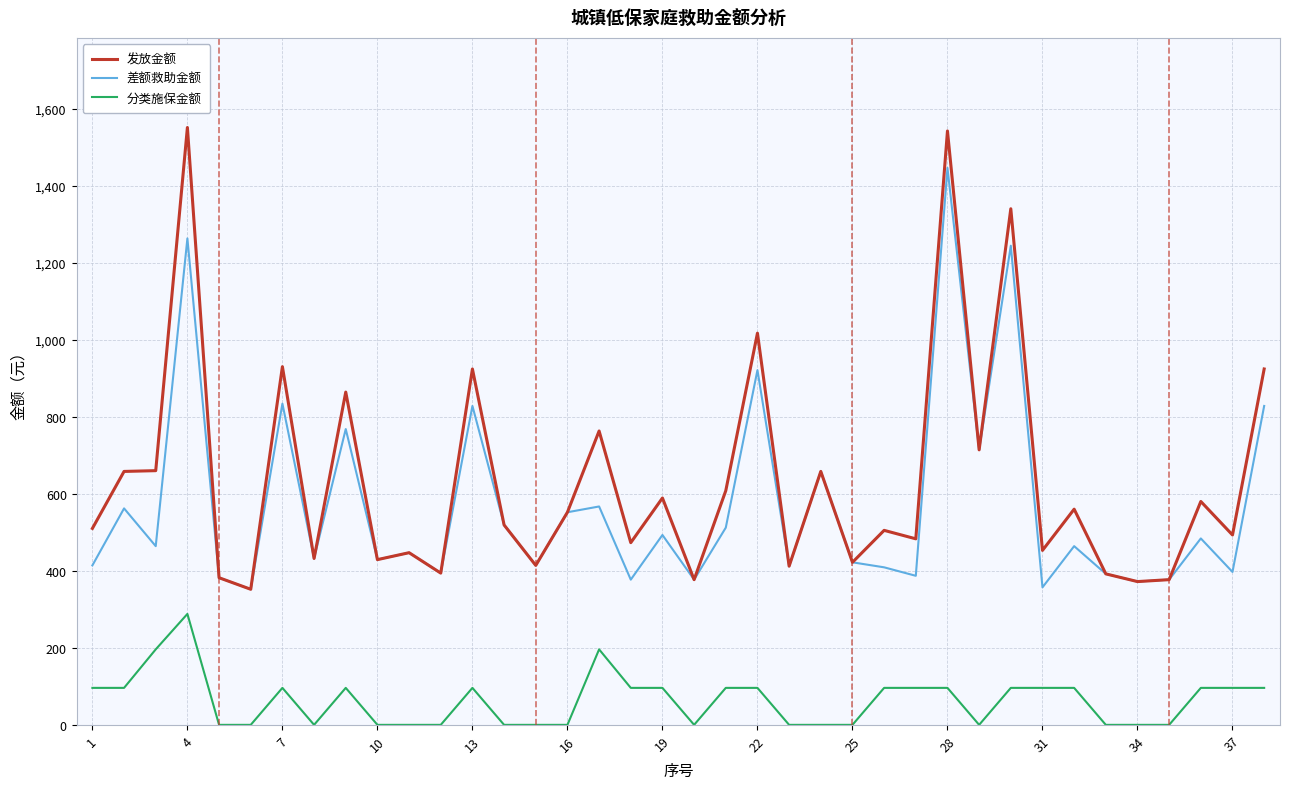

What is the lowest value of the 发放金额 series?

352